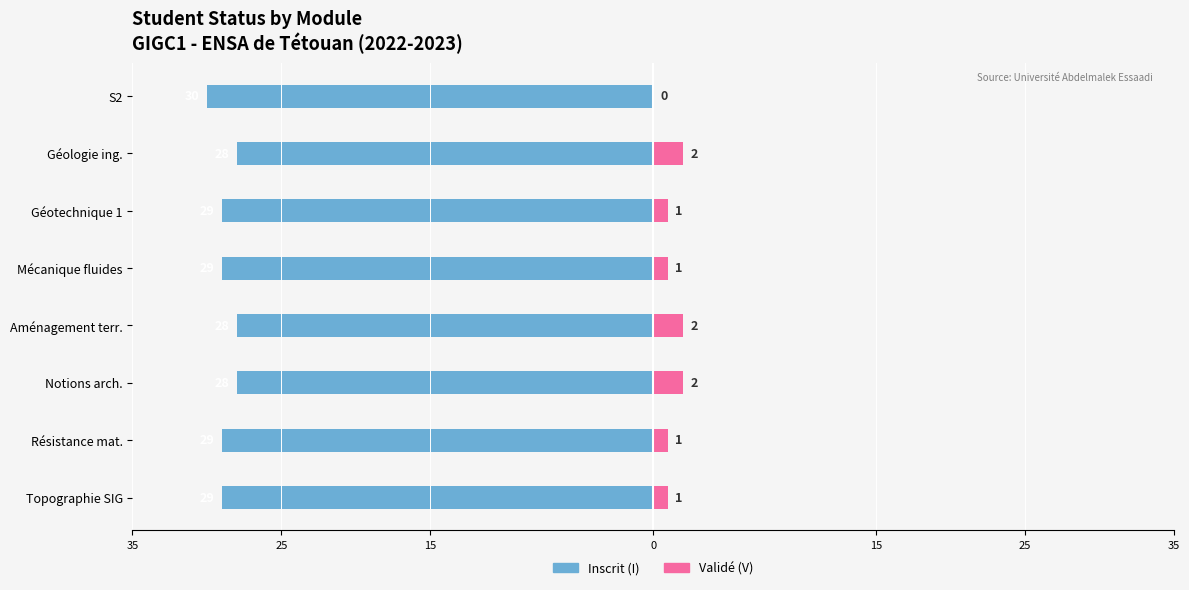

What are all the series names shown in the legend?

Inscrit (I), Validé (V)